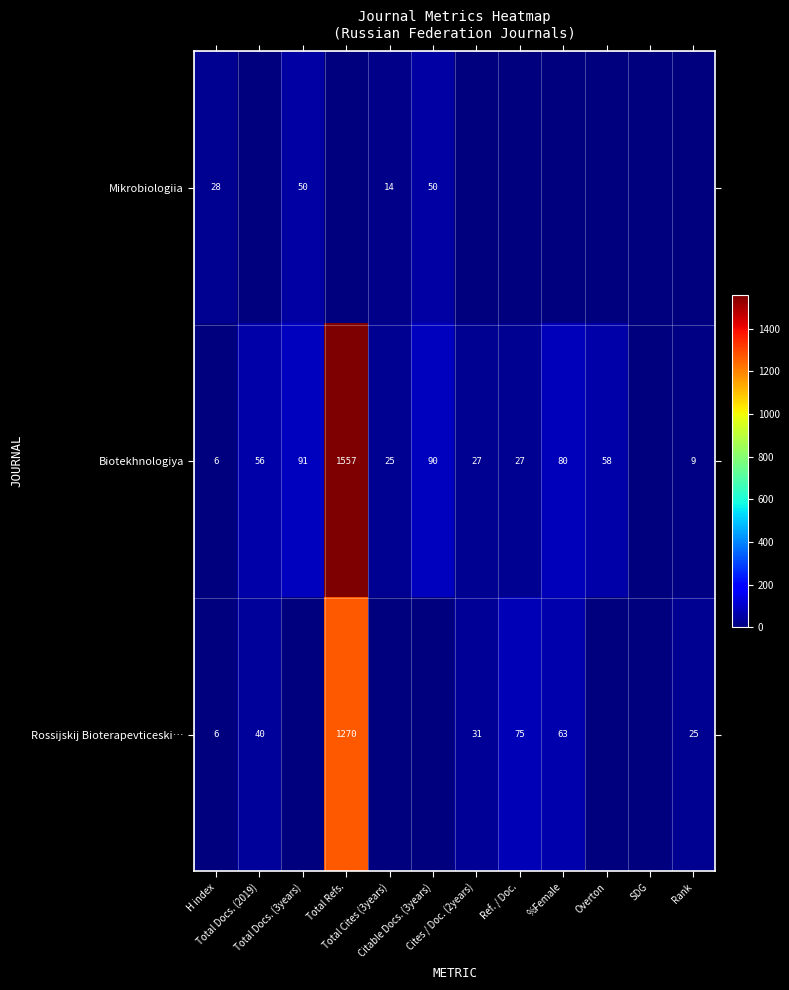

Which series has the largest range (max minus min)?

Biotekhnologiya